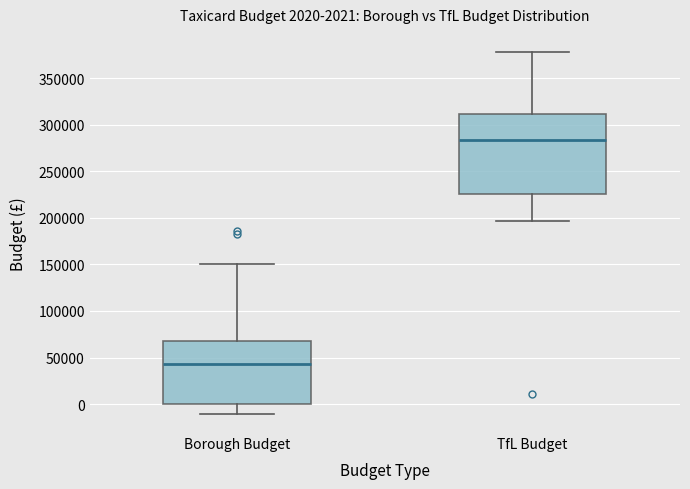

Which box is the tallest, from its lower edge to its upper edge?

TfL Budget